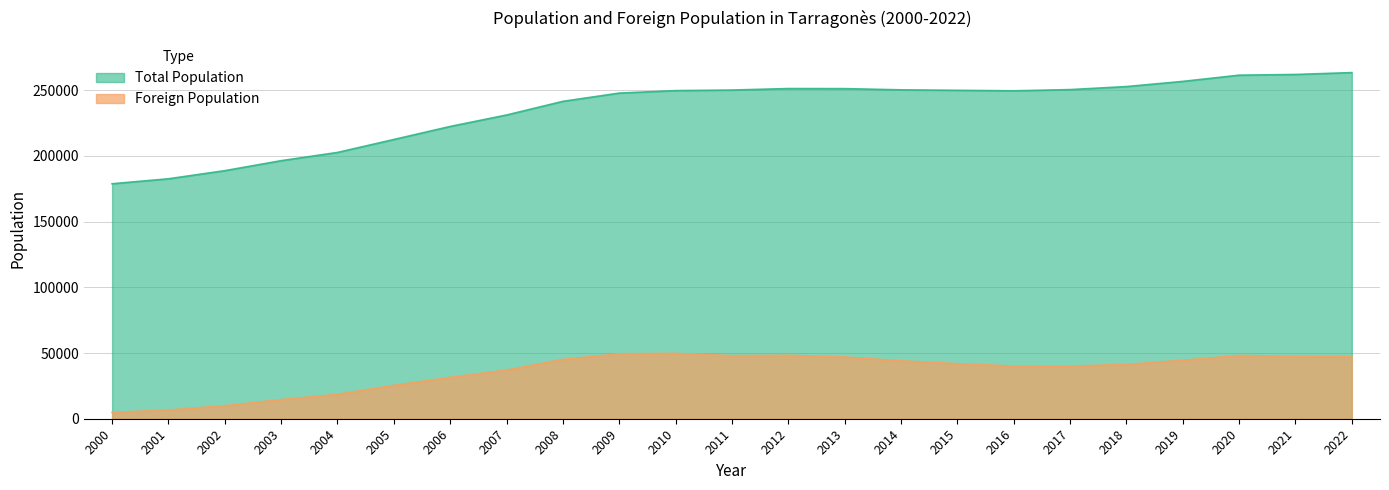

What is the sum of the Total Population values at 2000 and 2001?

361444